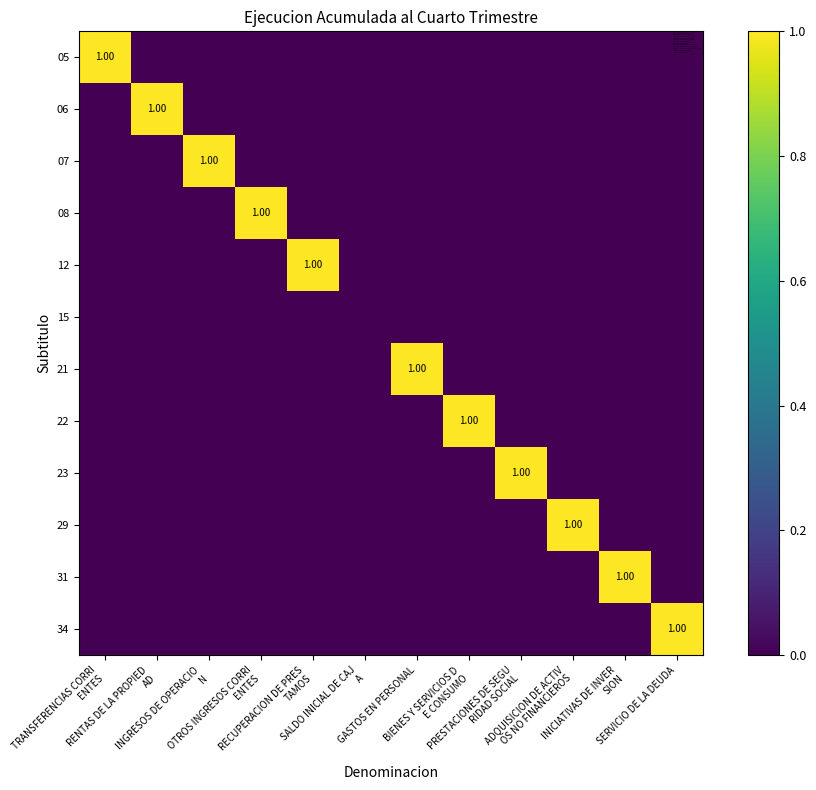

Is the value of 12 at GASTOS EN PERSONAL greater than the value of 34 at PRESTACIONES DE SEGU RIDAD SOCIAL?

No